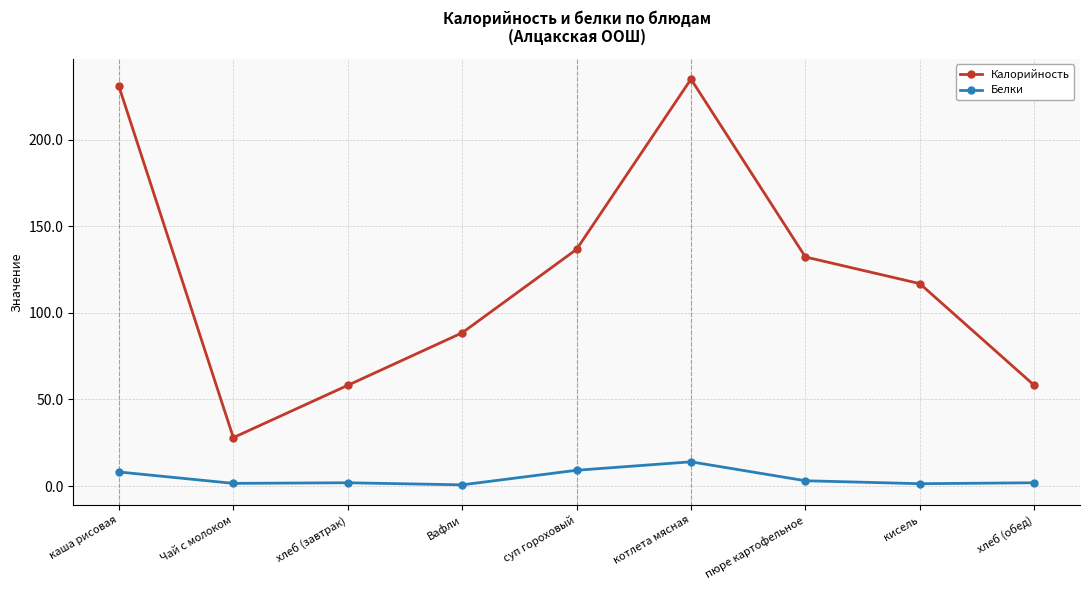

What position from the left is пюре картофельное?

7